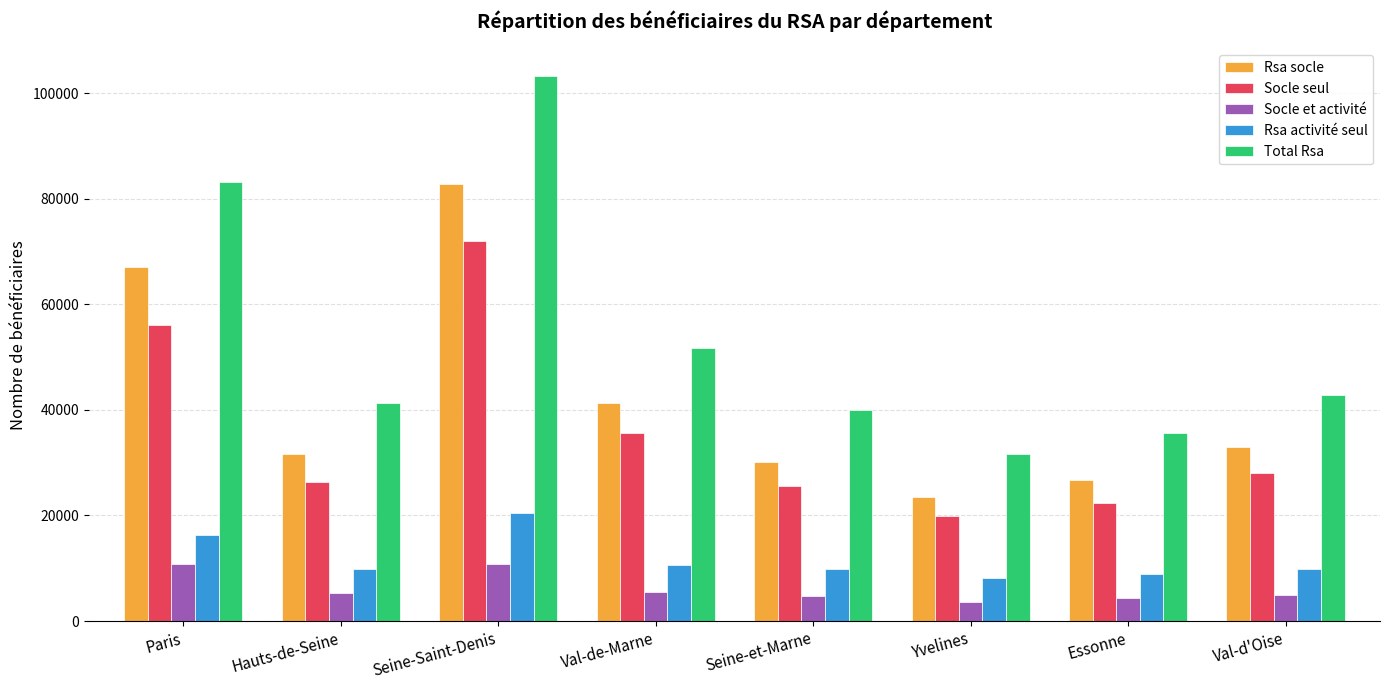

What is the greatest value displayed?

103298